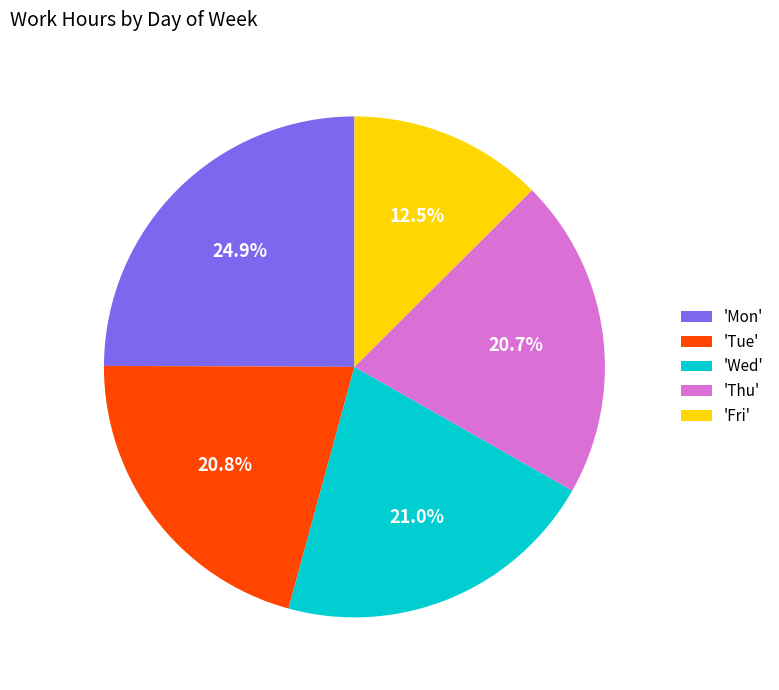

Is the sum of 'Tue' and 'Mon' greater than half?

No